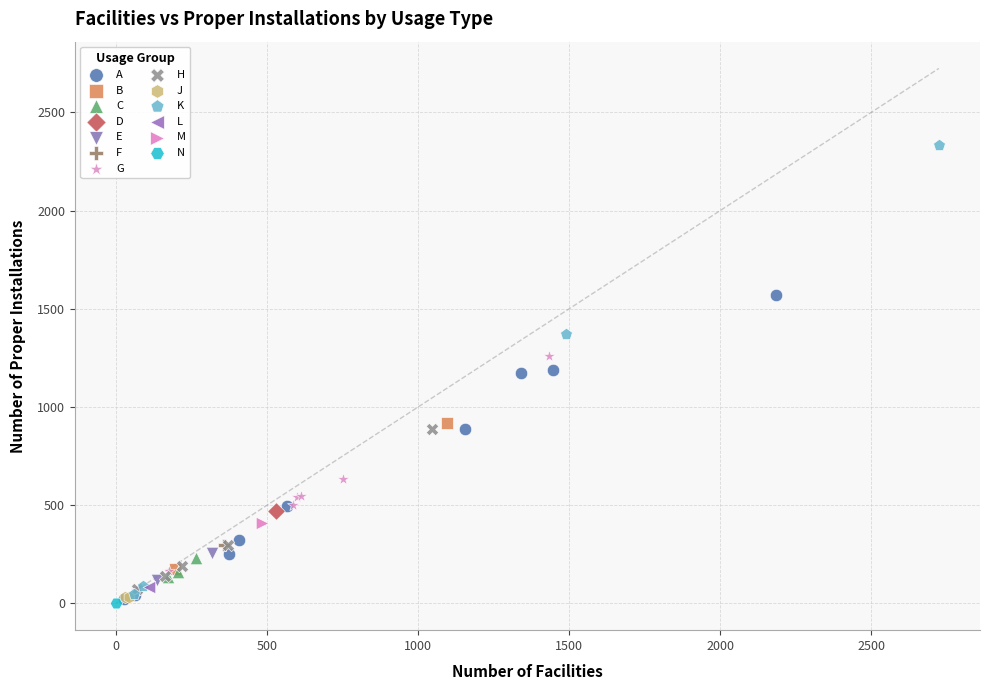

Which series reaches the maximum Y coordinate?

K